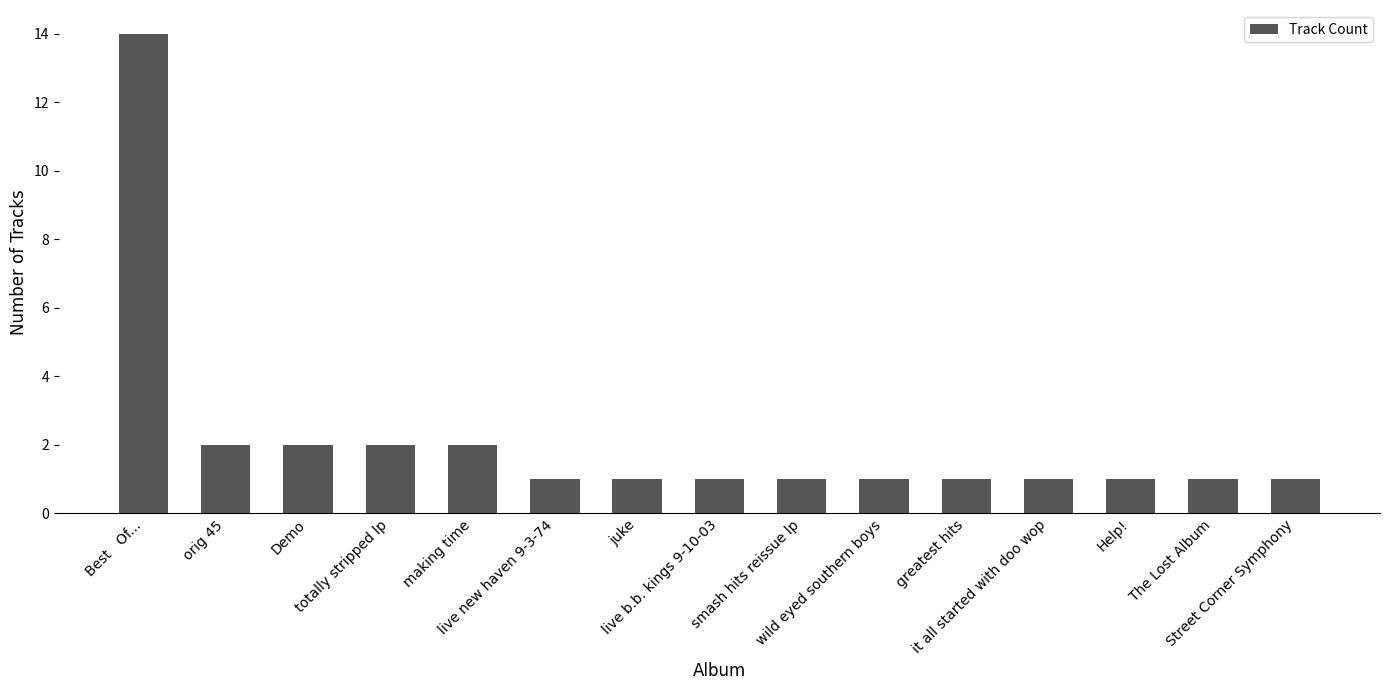

What is the sum of all values?

32